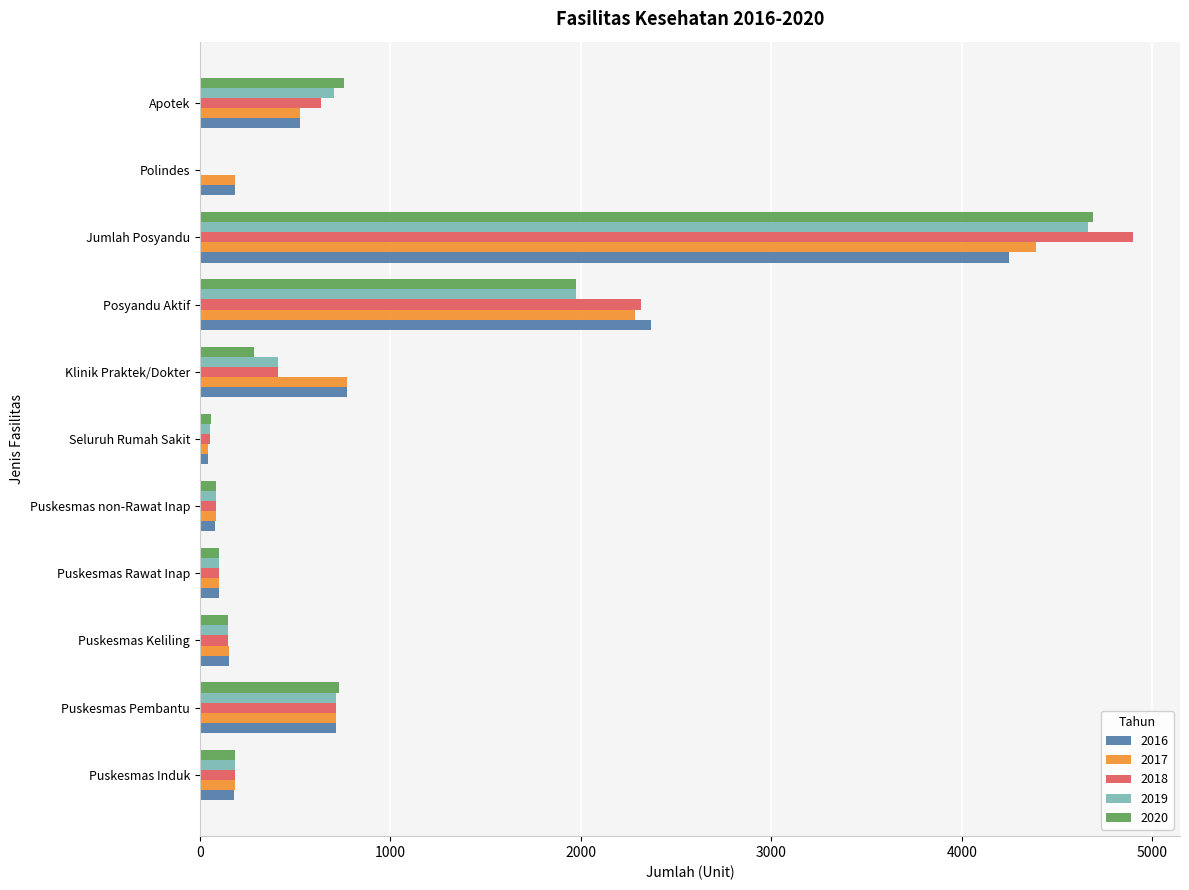

Which series has the largest range (max minus min)?

2018